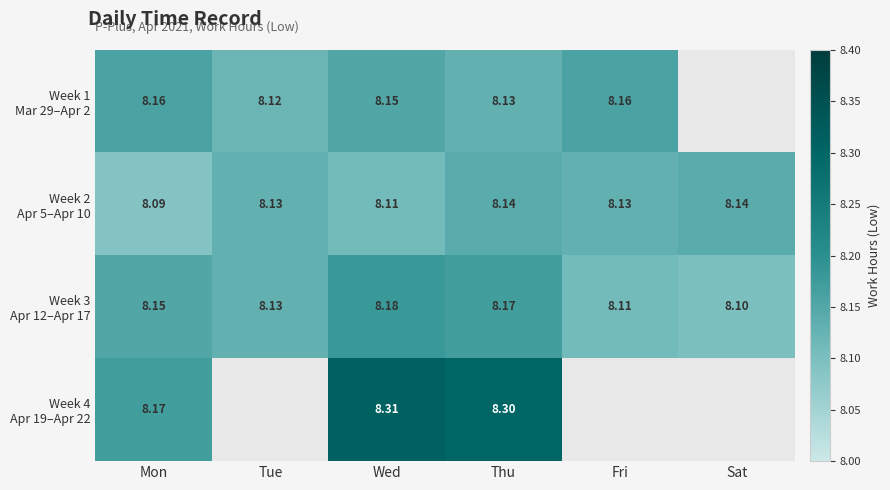

What is the difference between the highest and lowest values at Fri?

0.1